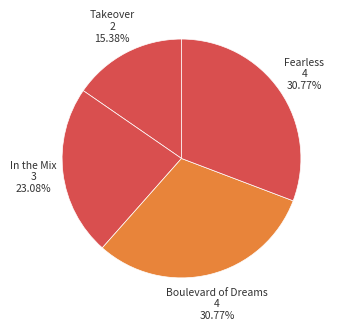

Count the number of slices in the pie.

4